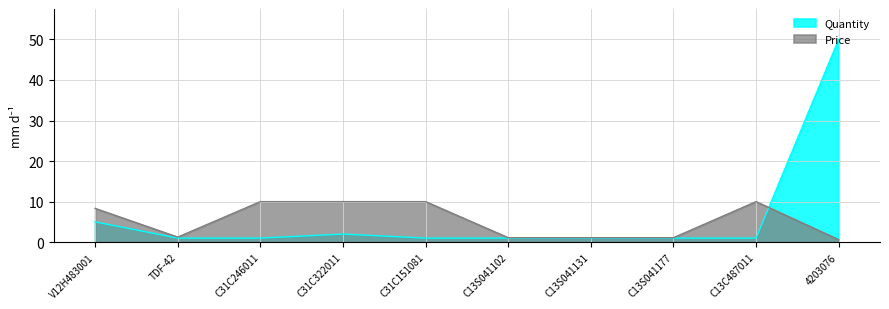

What is the difference between the second highest and second lowest values in the Price series?

8.9